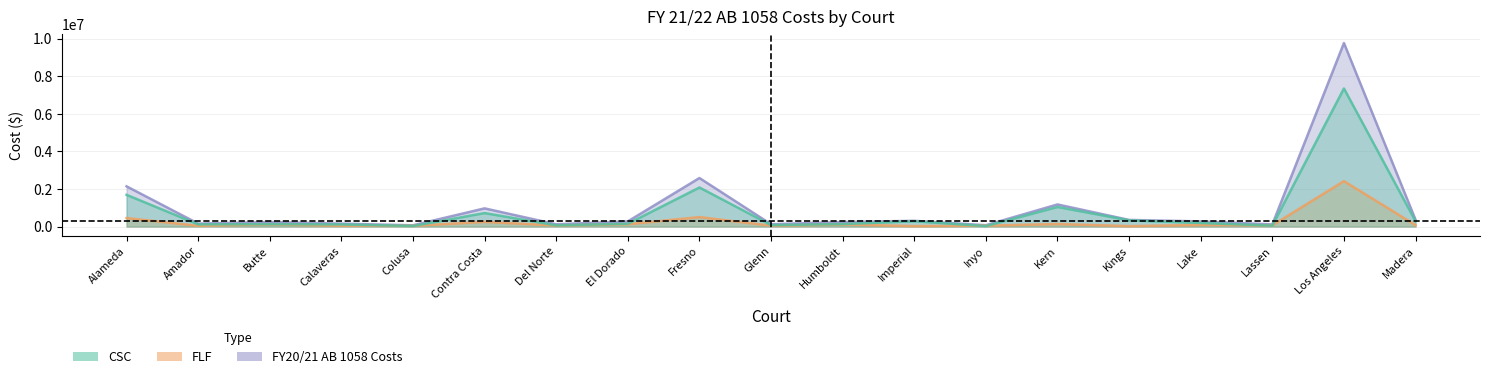

Which series changed the most between Butte and Glenn?

FY20/21 AB 1058 Costs